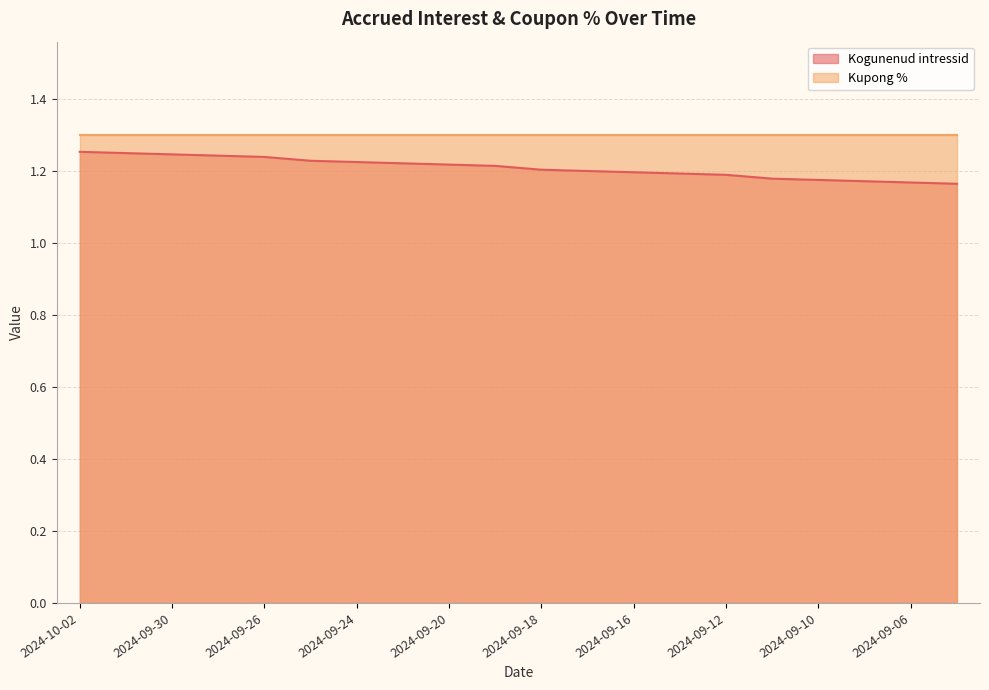

Reading left to right, list all the values displayed in this chart.

2024-10-02=1.3	2024-10-01=1.3	2024-09-30=1.2	2024-09-27=1.2	2024-09-26=1.2	2024-09-25=1.2	2024-09-24=1.2	2024-09-23=1.2	2024-09-20=1.2	2024-09-19=1.2	2024-09-18=1.2	2024-09-17=1.2	2024-09-16=1.2	2024-09-13=1.2	2024-09-12=1.2	2024-09-11=1.2	2024-09-10=1.2	2024-09-09=1.2	2024-09-06=1.2	2024-09-05=1.2